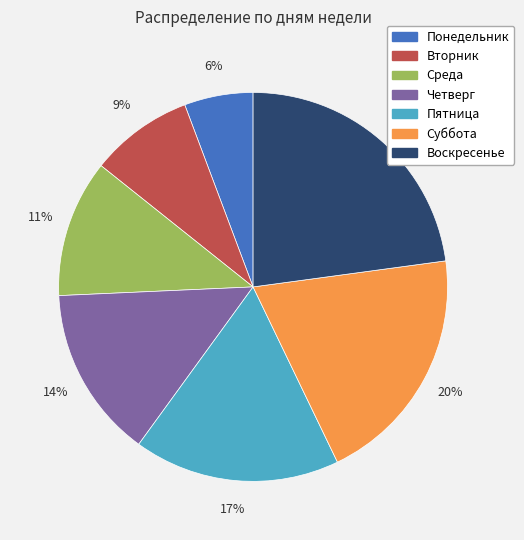

Is it true that Вторник is 1% of the pie?

False